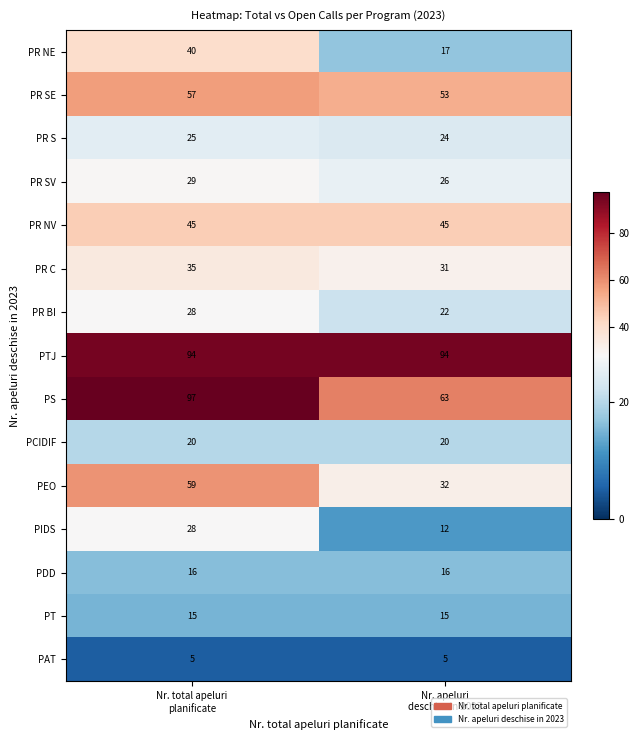

Reading left to right, transcribe all the data shown in this chart.

PR NE: 40	17
PR SE: 57	53
PR S: 25	24
PR SV: 29	26
PR NV: 45	45
PR C: 35	31
PR BI: 28	22
PTJ: 94	94
PS: 97	63
PCIDIF: 20	20
PEO: 59	32
PIDS: 28	12
PDD: 16	16
PT: 15	15
PAT: 5	5